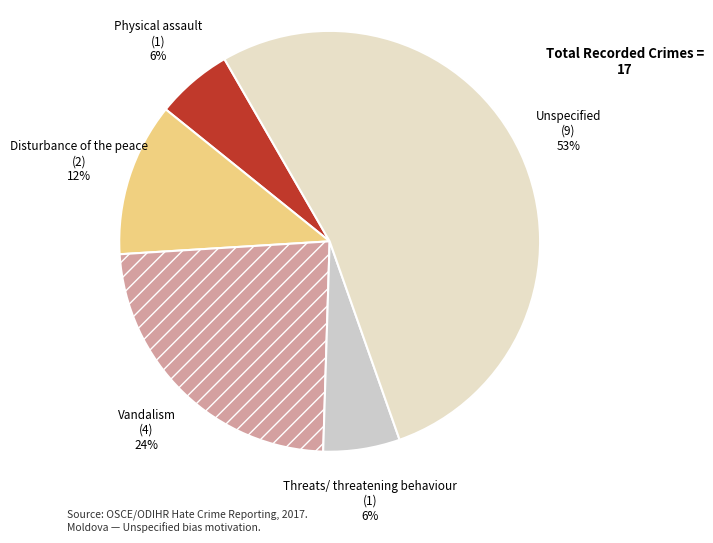

Between Disturbance of the peace and Threats/ threatening behaviour, which is larger?

Disturbance of the peace